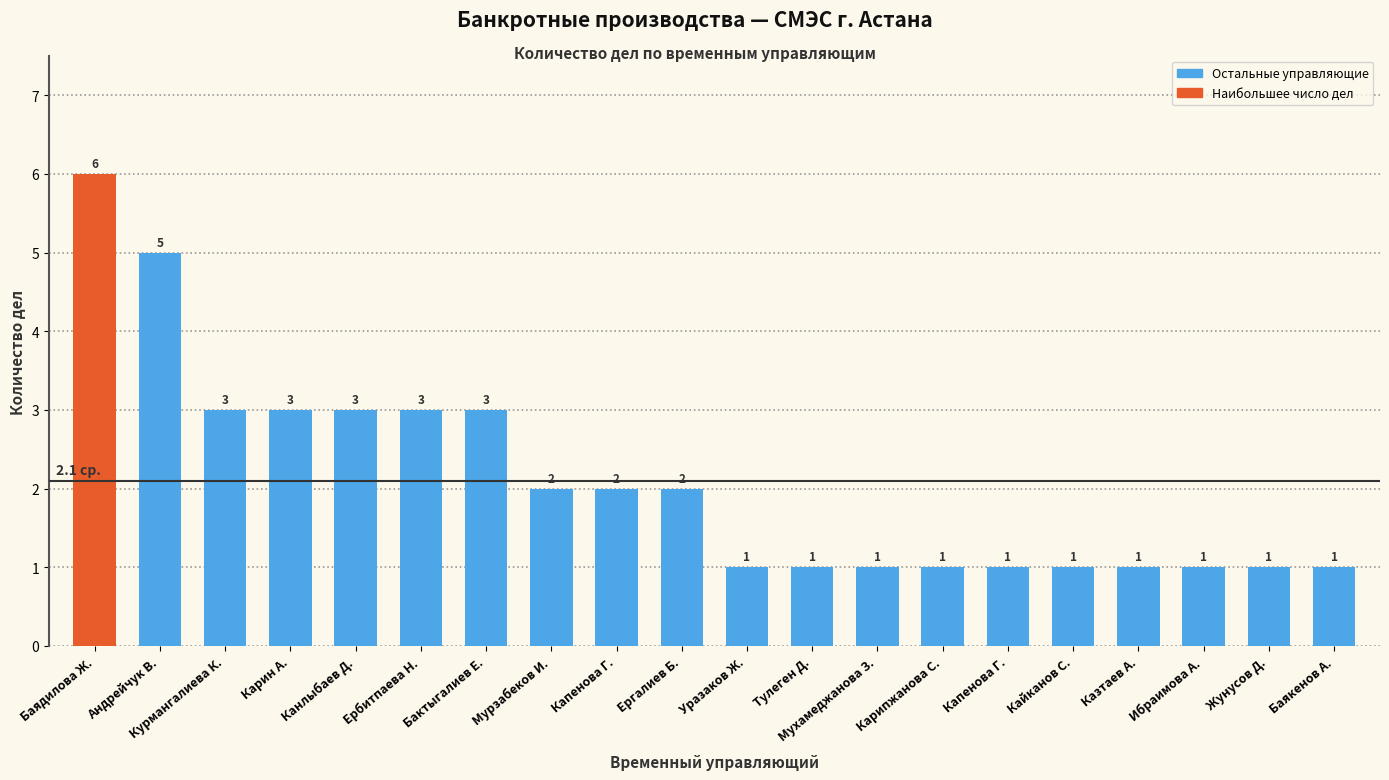

How many values are below 2?

10